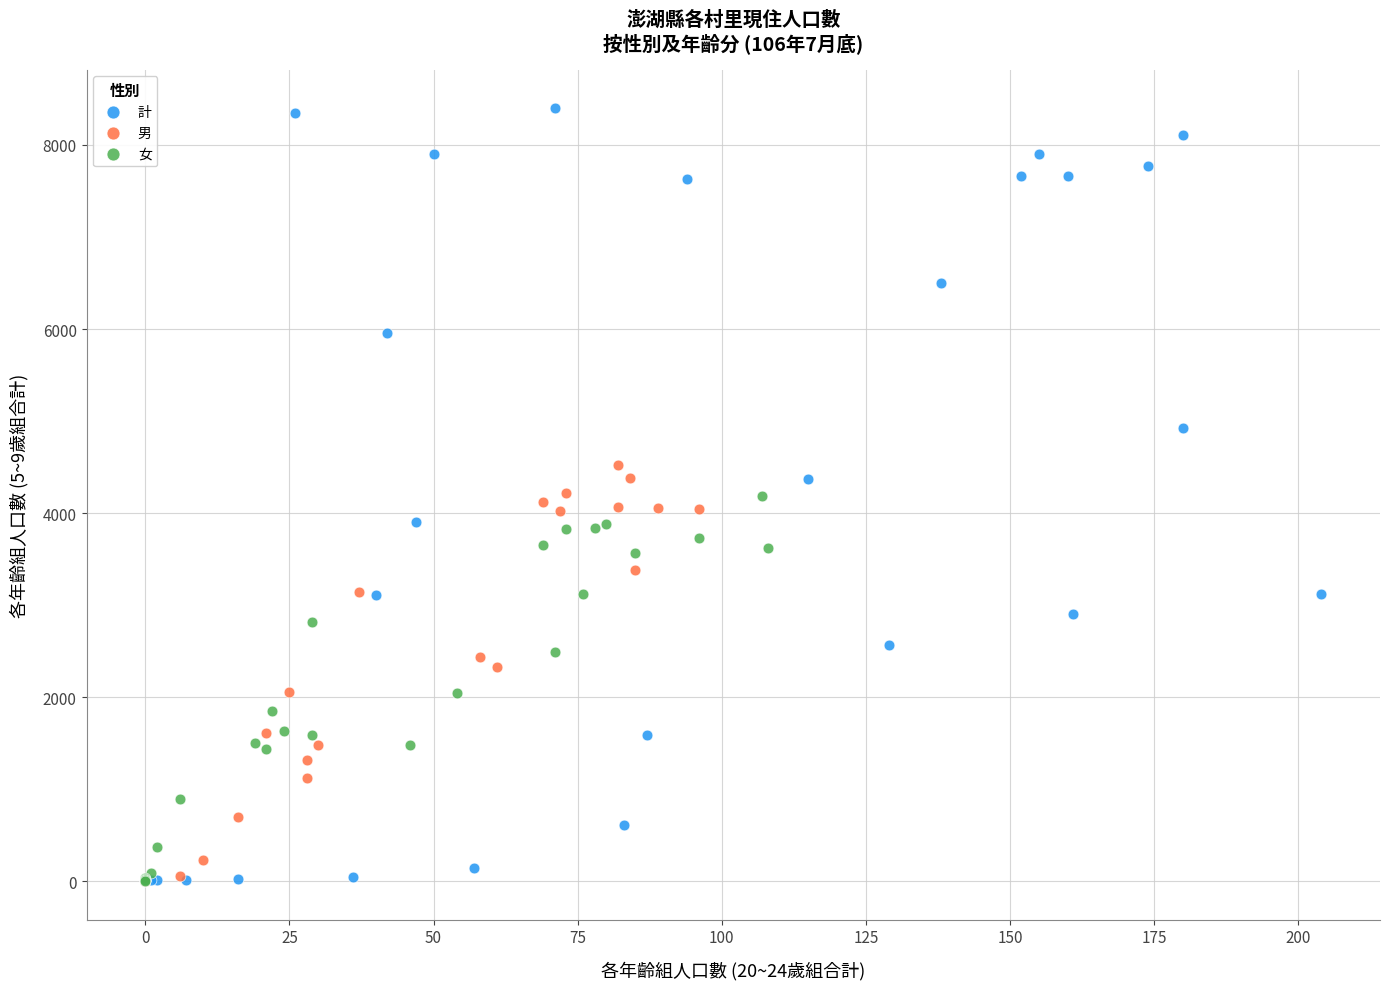

Which series has the widest spread of Y values?

計